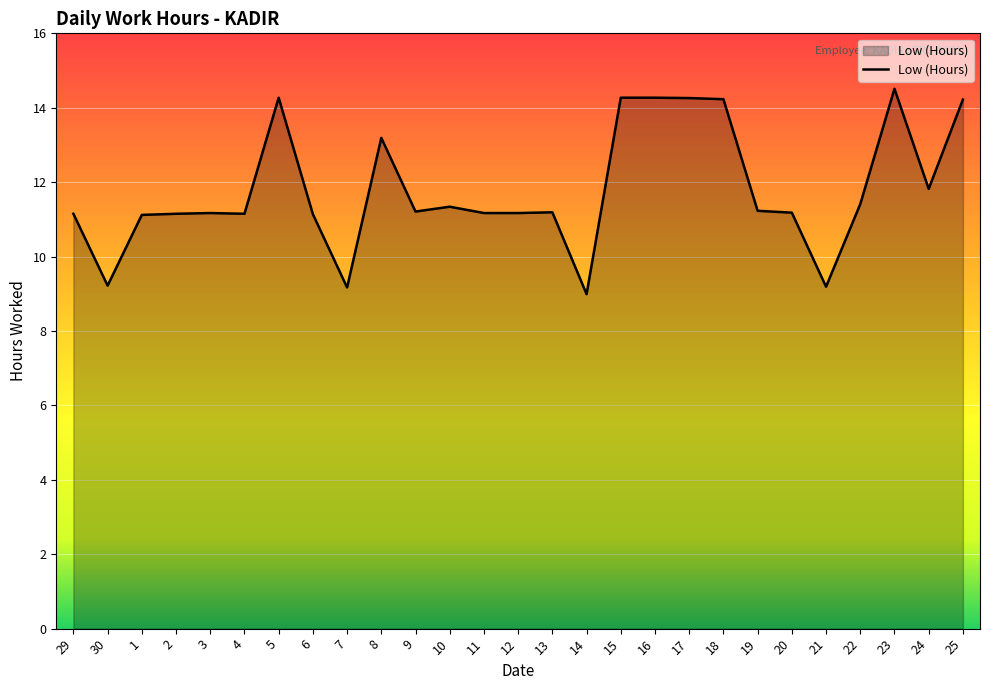

What position from the right is 5?

21